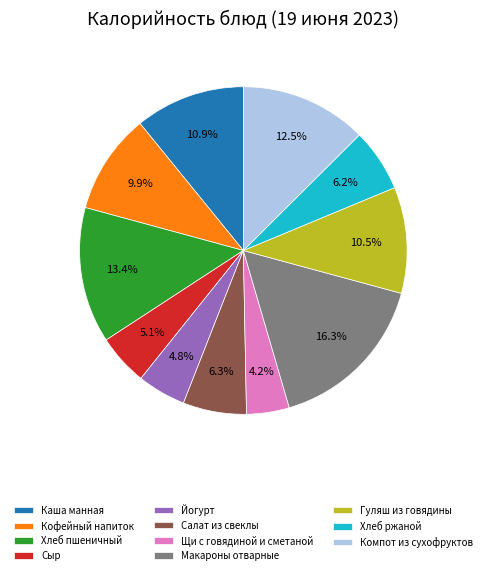

Which has a higher value, Макароны отварные or Компот из сухофруктов?

Макароны отварные